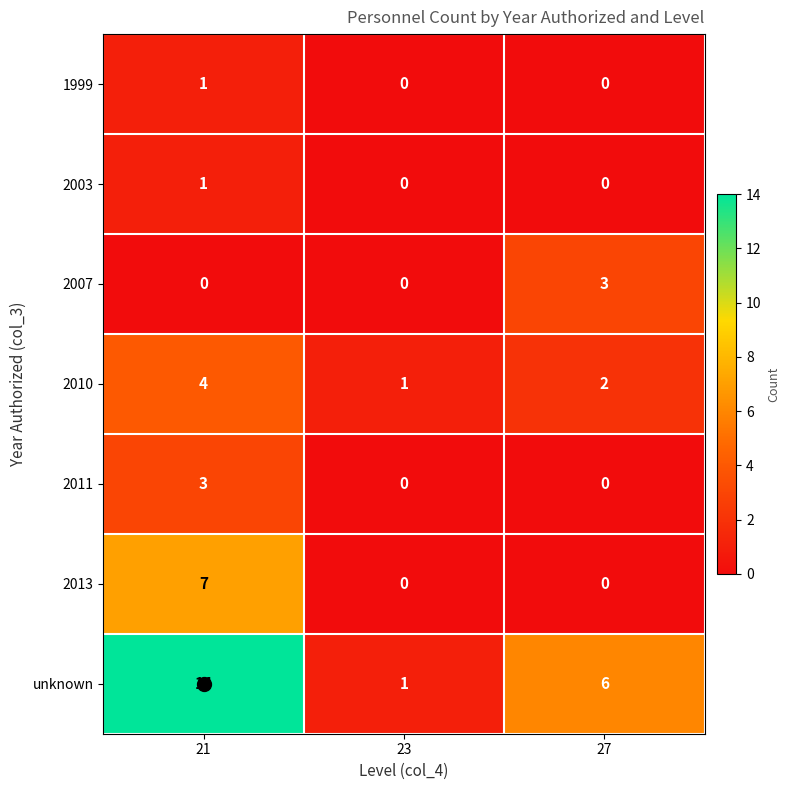

Which series has the widest spread of values?

unknown